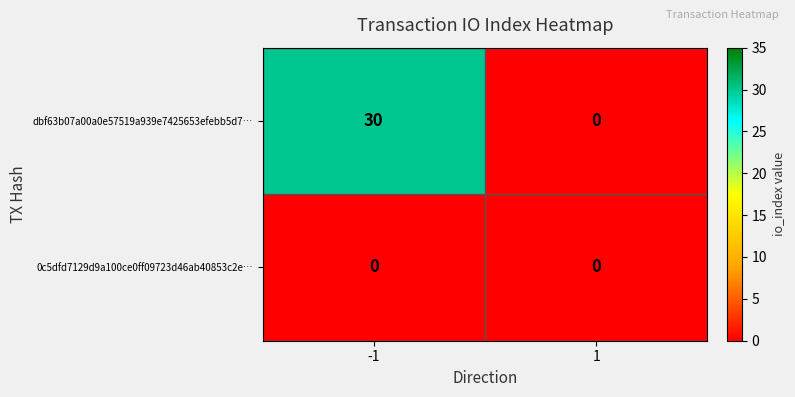

Reading right to left, what are all the values shown in this chart?

dbf63b07a00a0e57519a939e7425653efebb5d7…: 0	30
0c5dfd7129d9a100ce0ff09723d46ab40853c2e…: 0	0